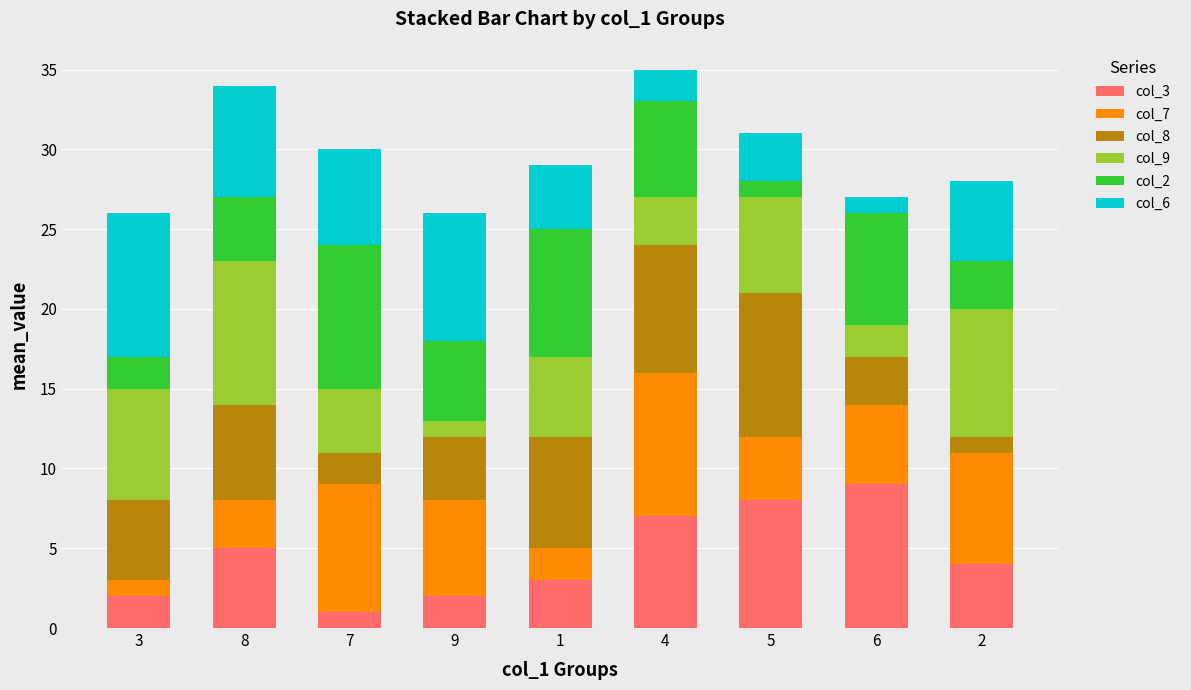

Does the chart contain stacked bars?

Yes